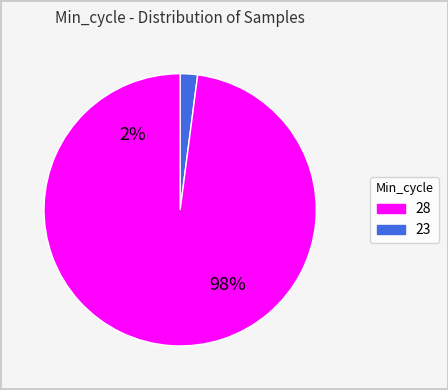

What is the largest slice in the pie chart?

28